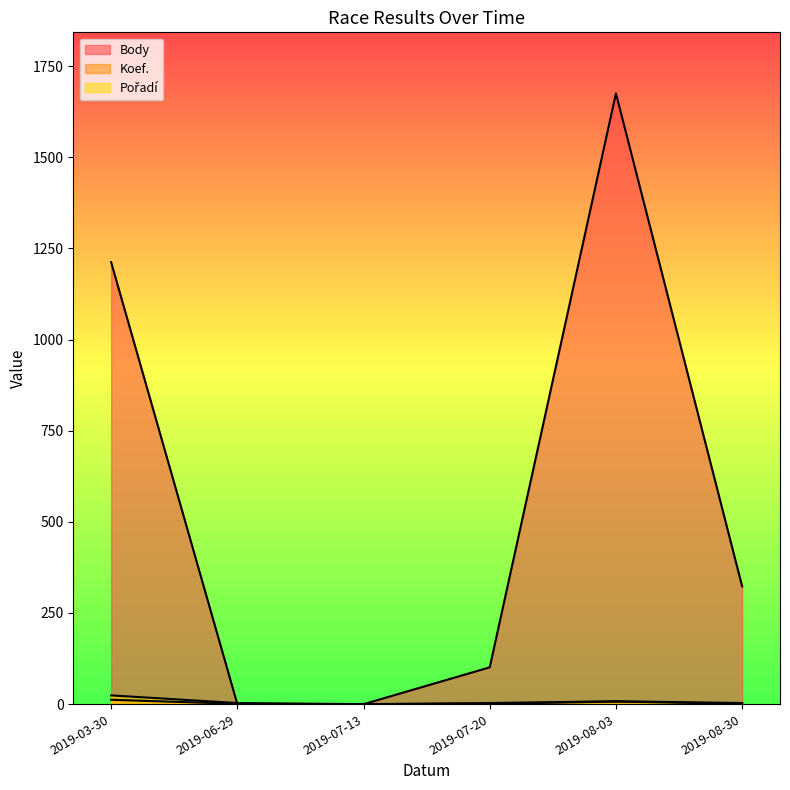

What is the highest value of the Koef. series?

12